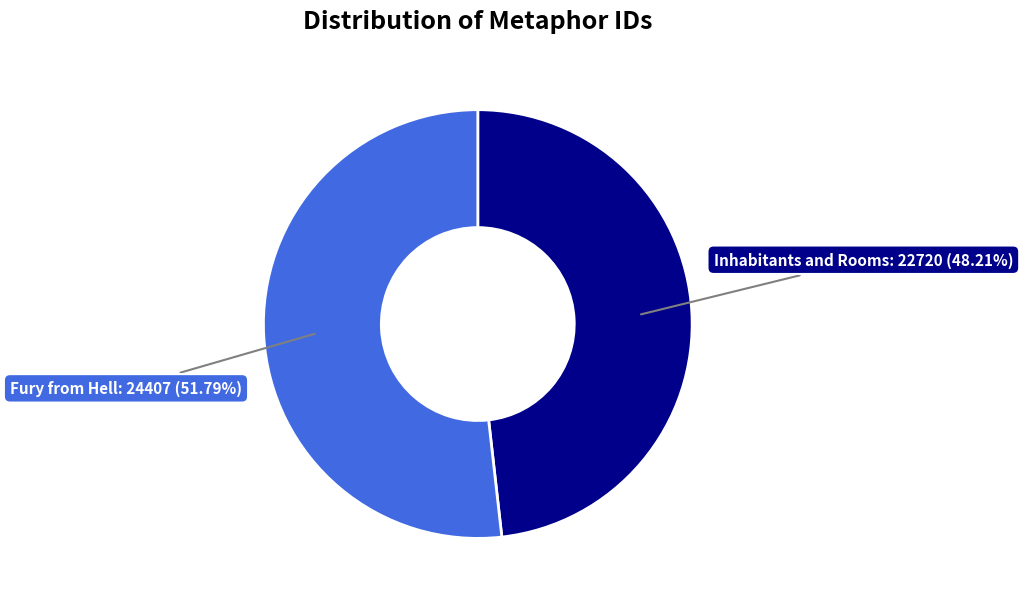

Which has a higher value, Fury from Hell or Inhabitants and Rooms?

Fury from Hell